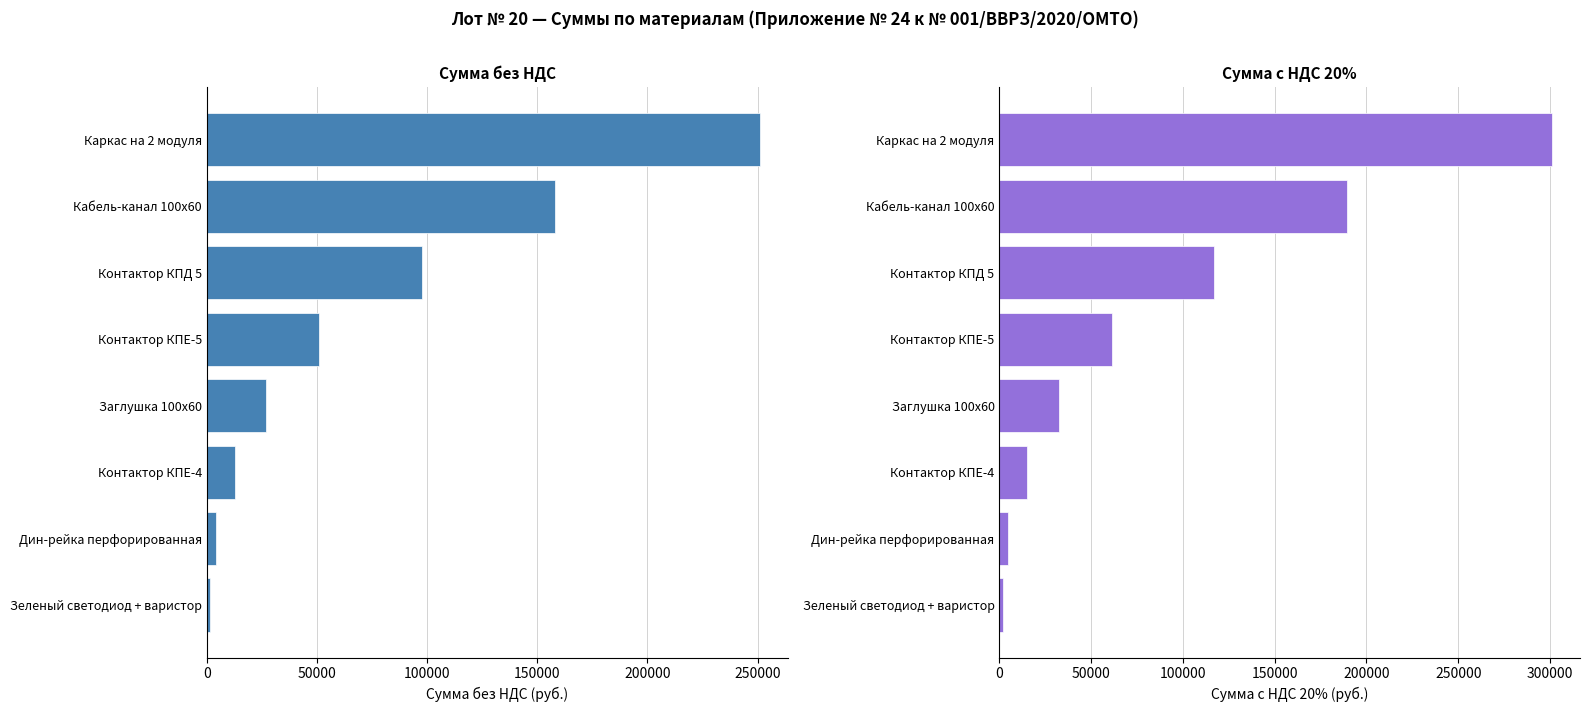

What is the difference between the highest and lowest values at 300000?

818.5